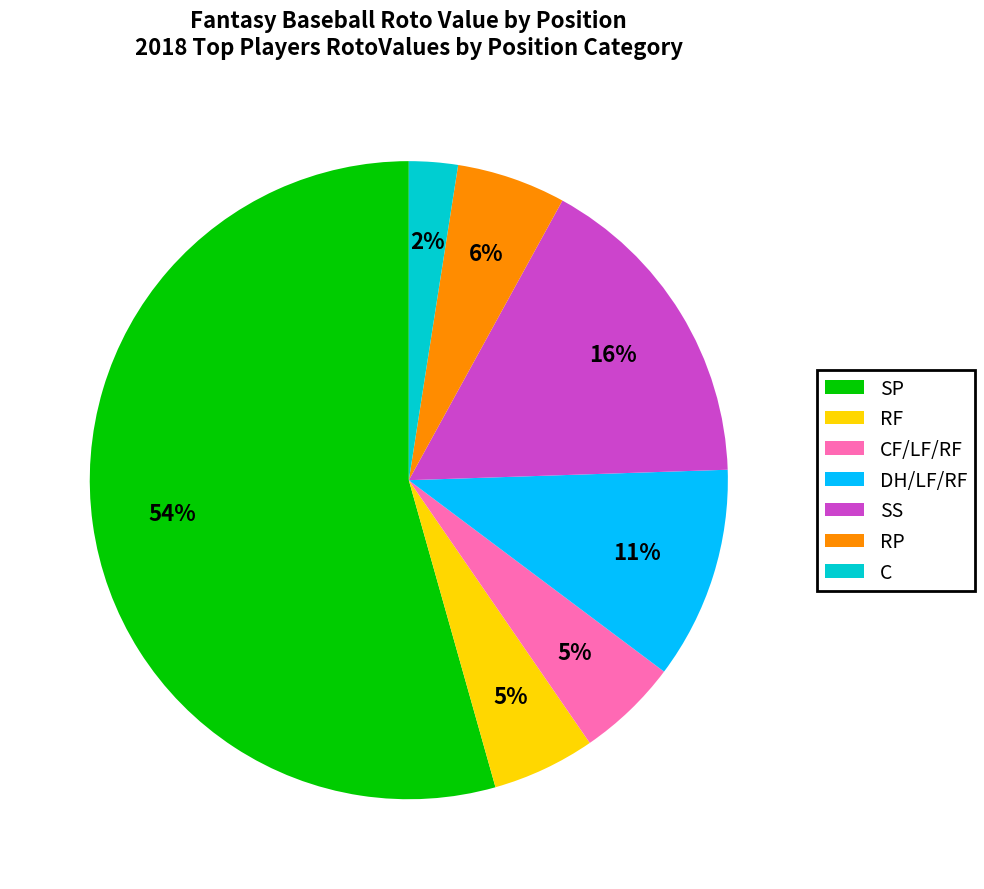

Approximately how many times larger is the value at DH/LF/RF compared to SP?

0.2